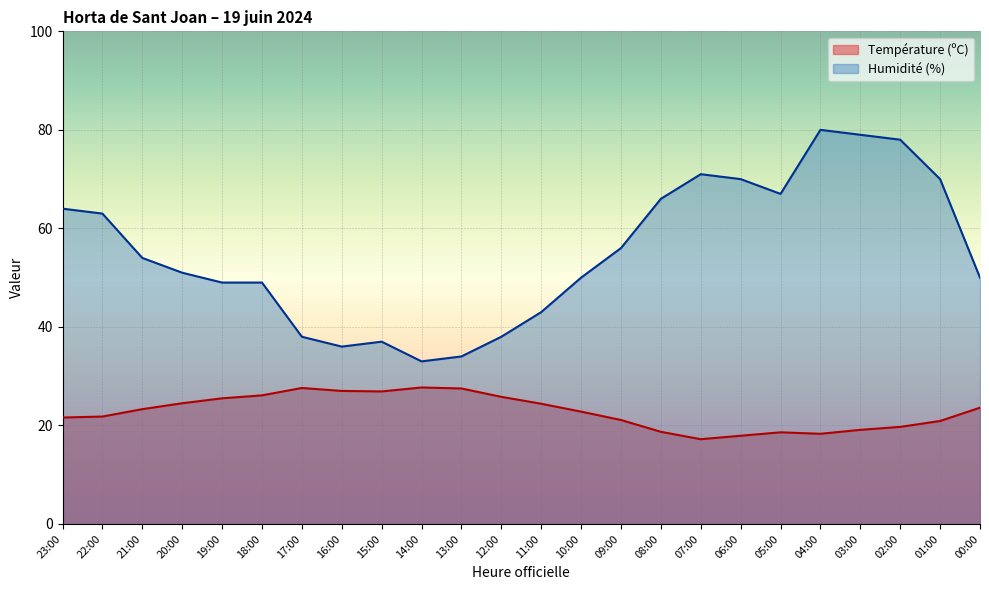

Which series changed the most between 11:00 and 03:00?

Humidité (%)